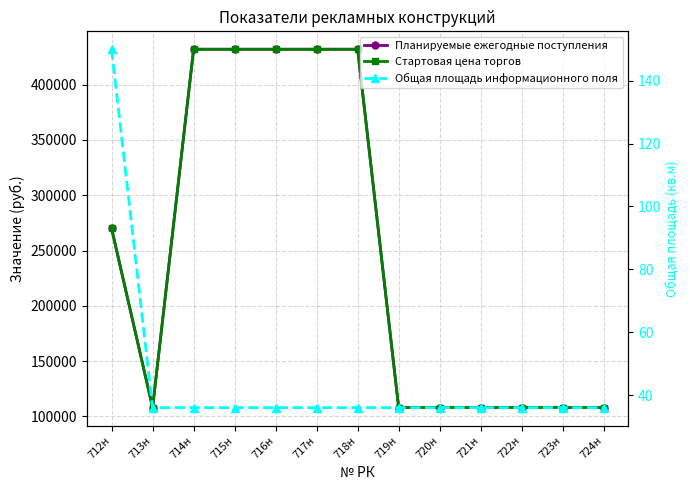

Rank the series by their maximum value, from highest to lowest.

Планируемые ежегодные поступления, Стартовая цена торгов, Общая площадь информационного поля